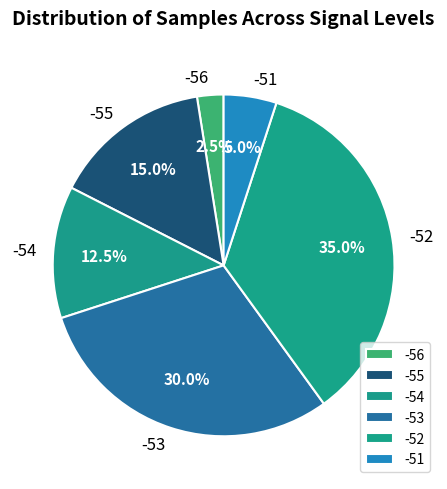

Which category has the smallest portion of the pie?

-56